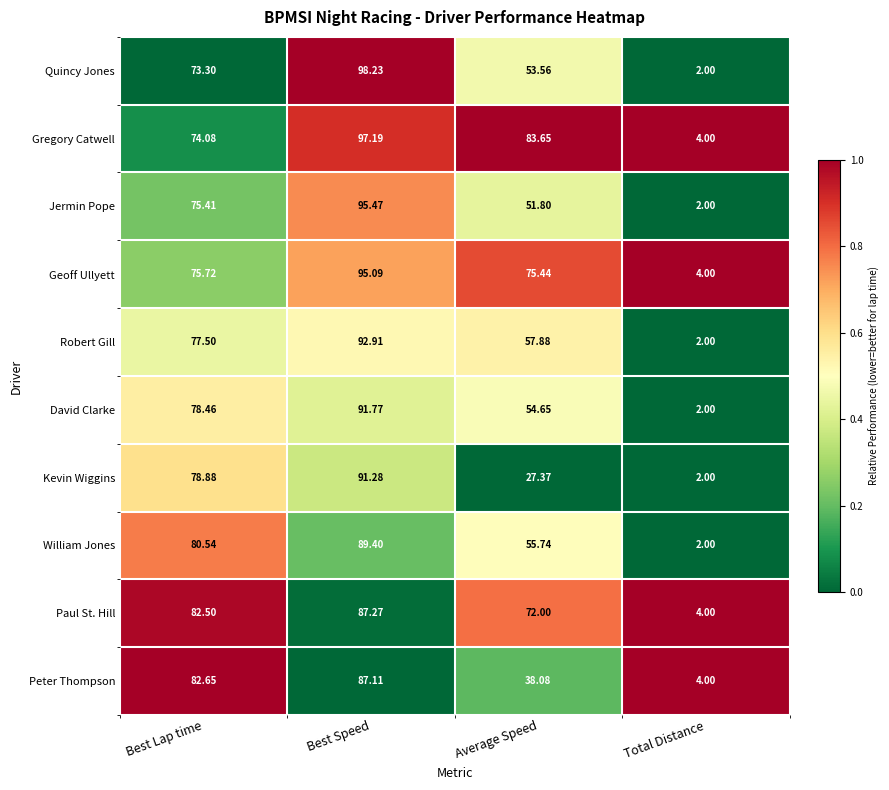

Rank the series at Best Speed from lowest to highest value.

Peter Thompson, Paul St. Hill, William Jones, Kevin Wiggins, David Clarke, Robert Gill, Geoff Ullyett, Jermin Pope, Gregory Catwell, Quincy Jones